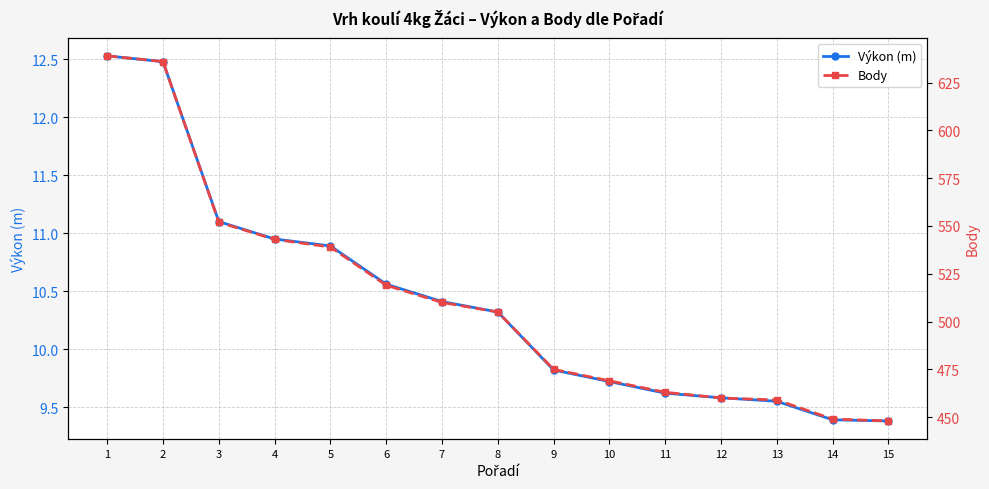

What is the lowest value of the Výkon (m) series?

9.4